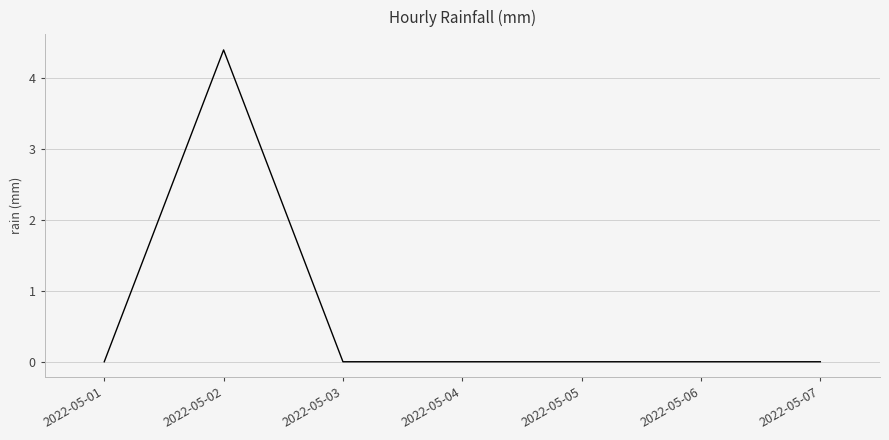

Where is the first local maximum?

2022-05-02